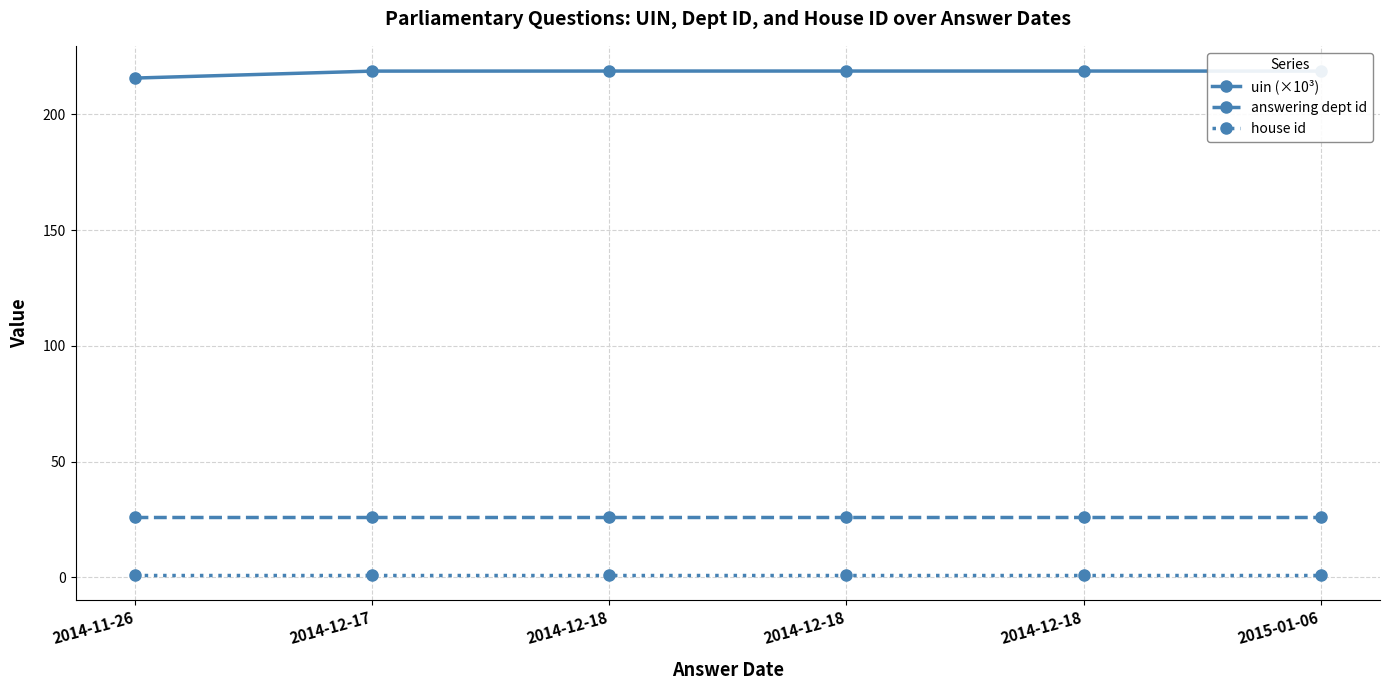

What value does the house id series have at 2014-12-18?

1.0